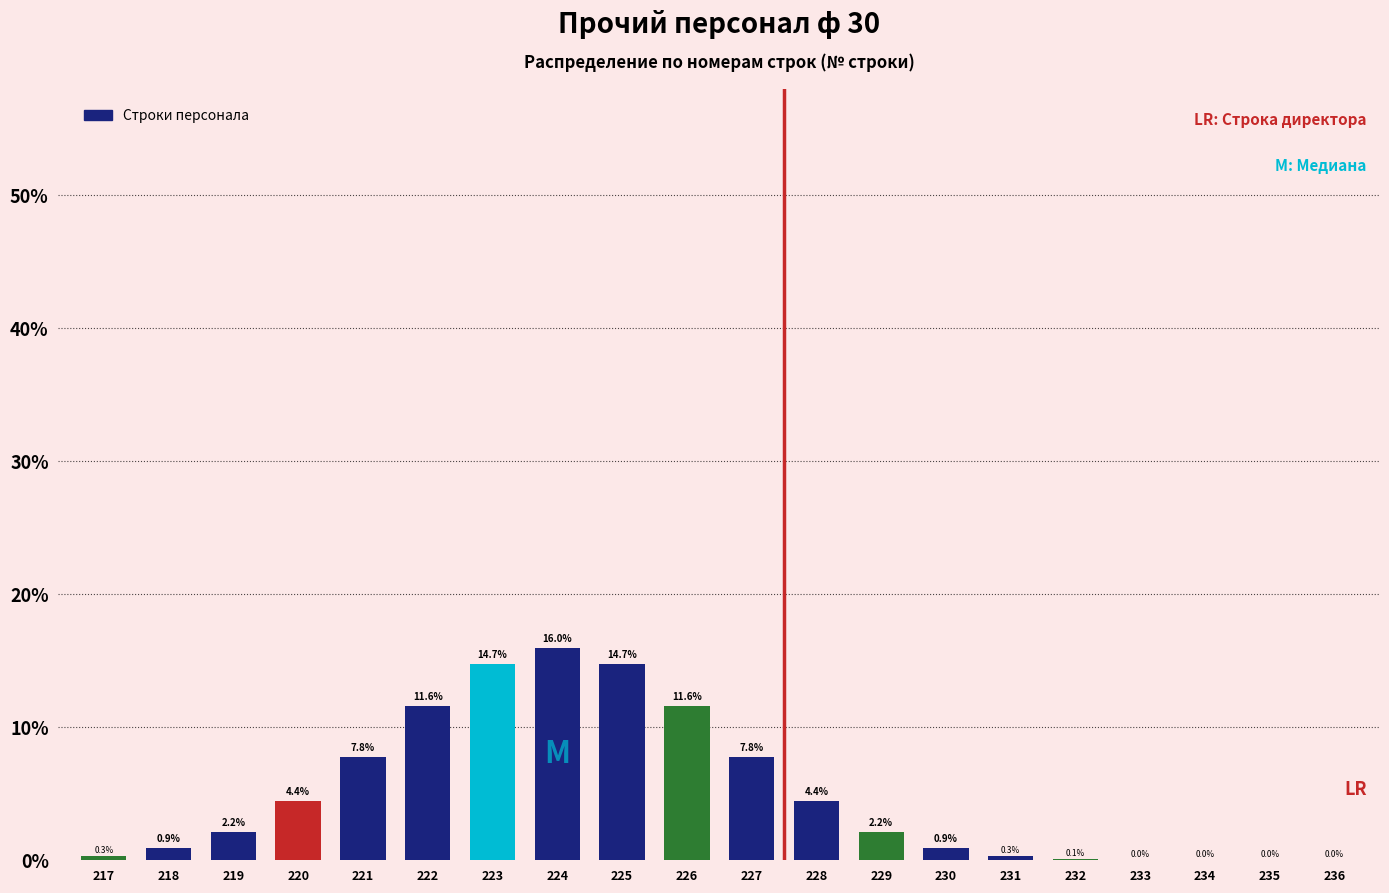

What is the sum of the values at 234 and 228?

4.4